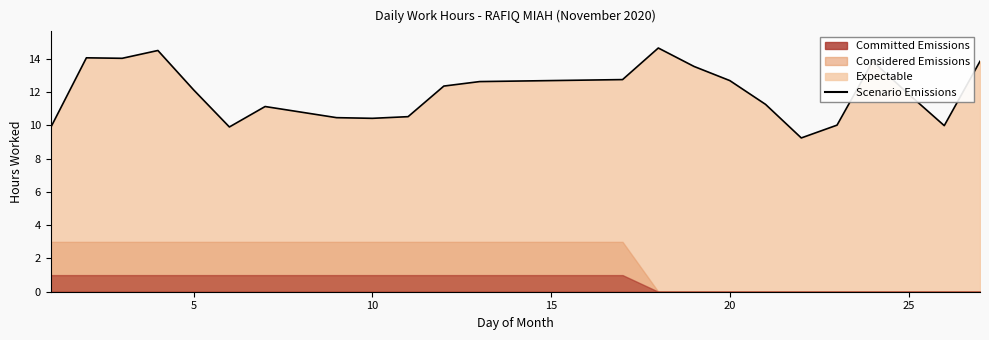

How many categories are shown in the chart?

23